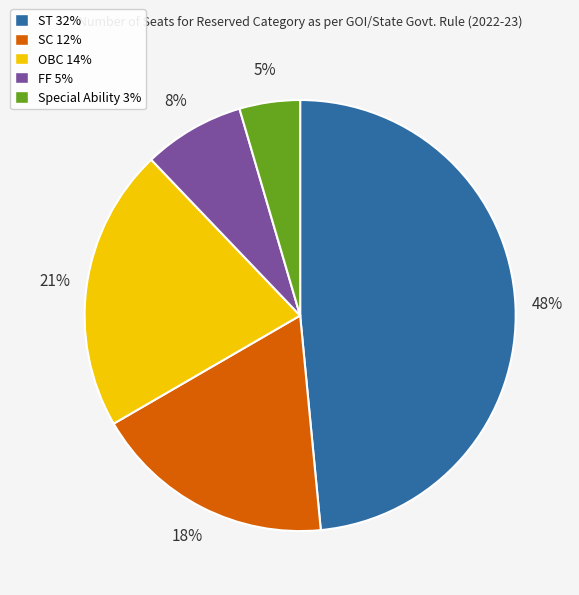

Between Special Ability 3% and SC 12%, which is larger?

SC 12%